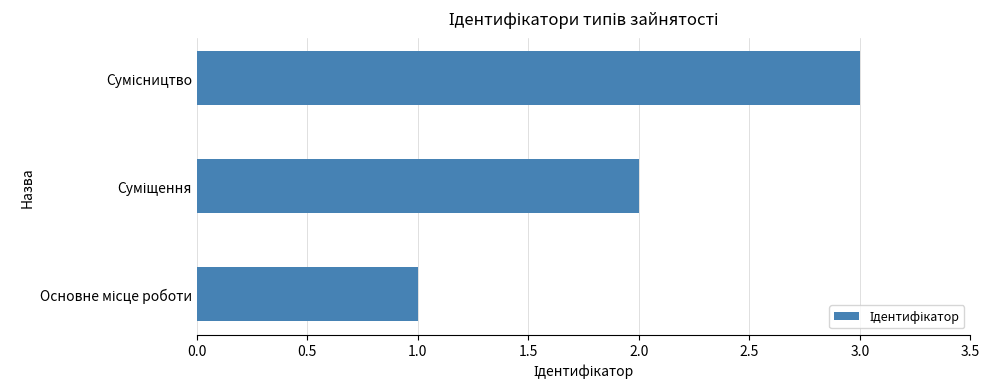

What is the difference between the maximum and second lowest values?

1